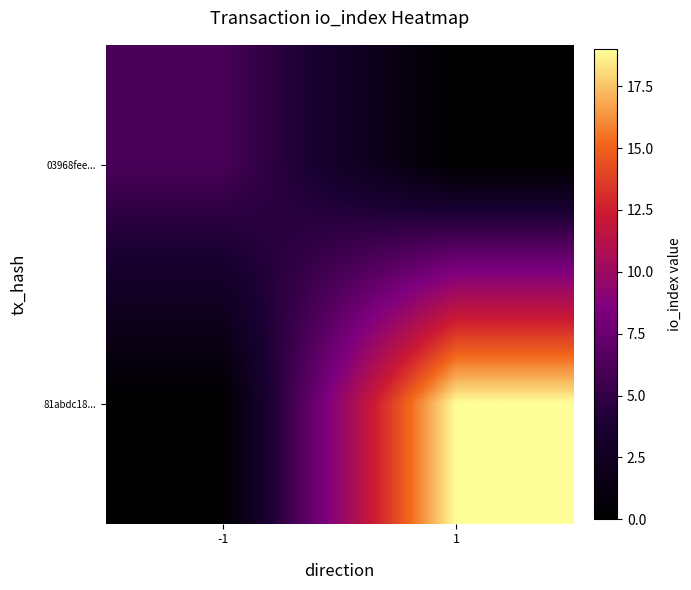

Reading left to right, extract all data points from this chart.

03968fee...: -1=6	1=0
81abdc18...: -1=0	1=19